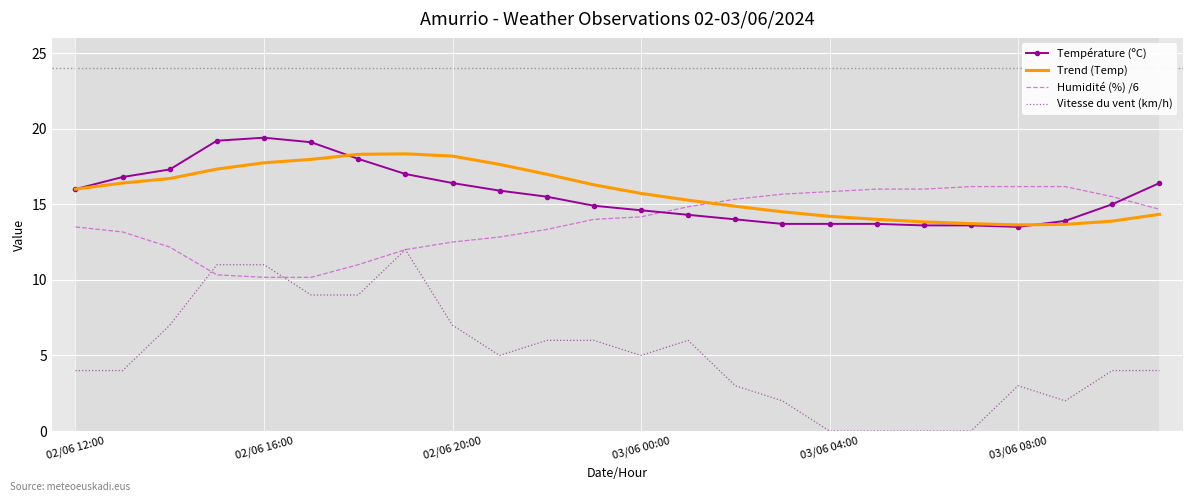

Which series has the largest range (max minus min)?

Vitesse du vent (km/h)